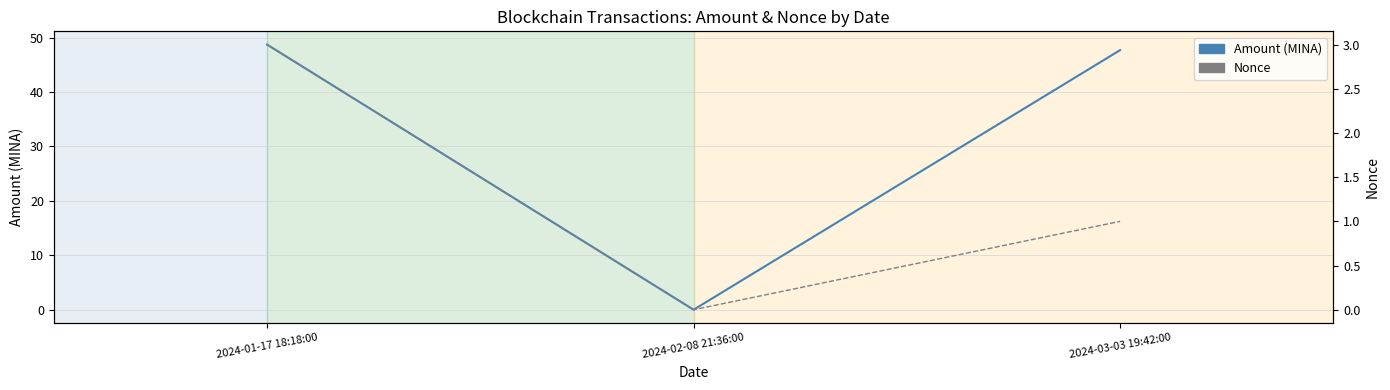

Which series has the largest range (max minus min)?

Amount